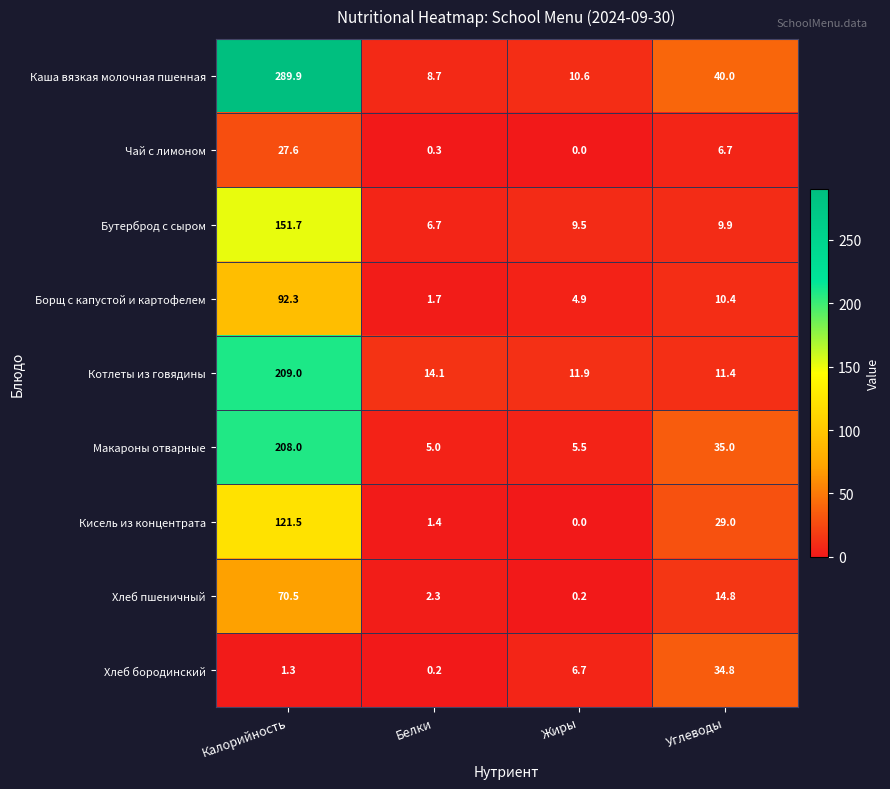

What is the total value across all series at Калорийность?

1171.8